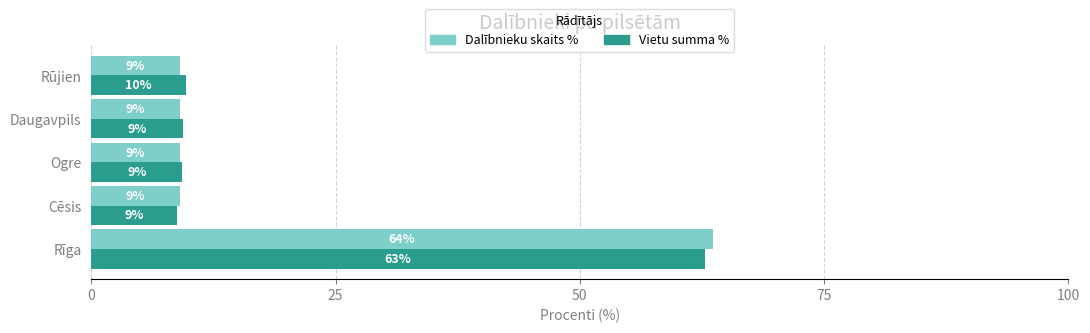

What are all the series names shown in the legend?

Dalībnieku skaits %, Vietu summa %